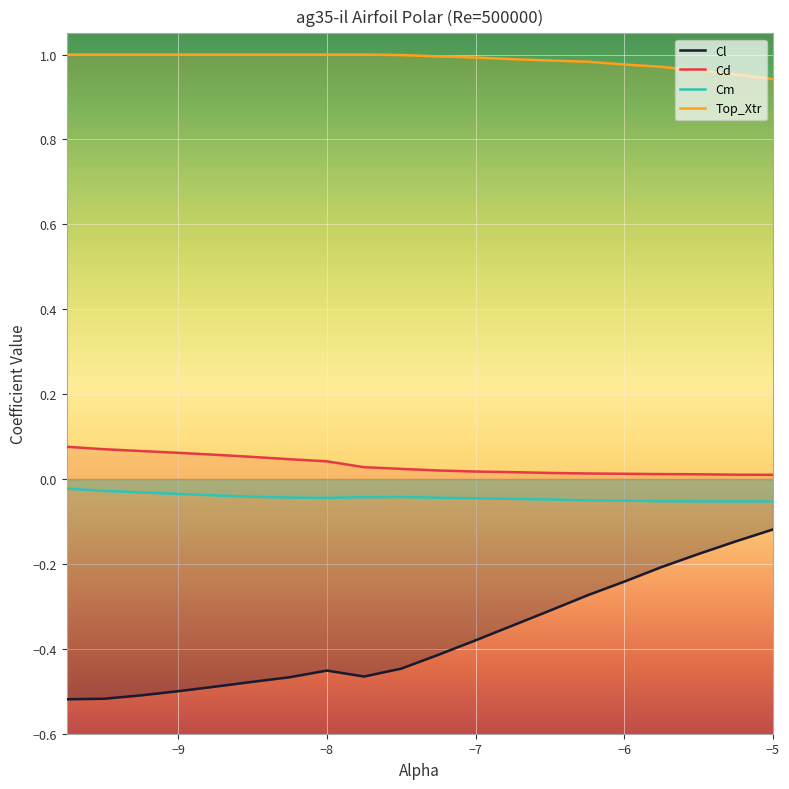

Is it true that Cm equals -0.1 at -5.25?

True